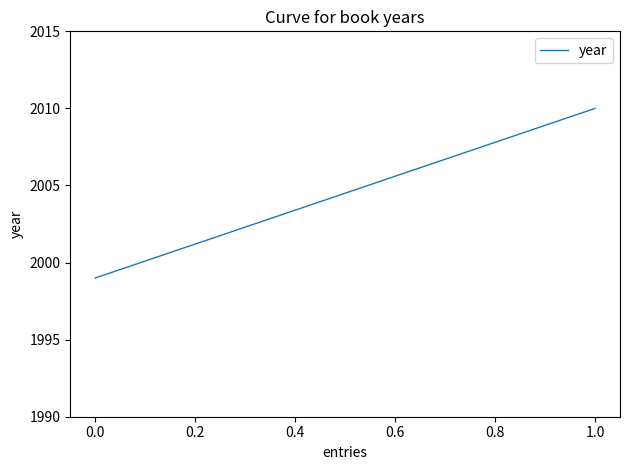

What is the greatest value displayed?

2010